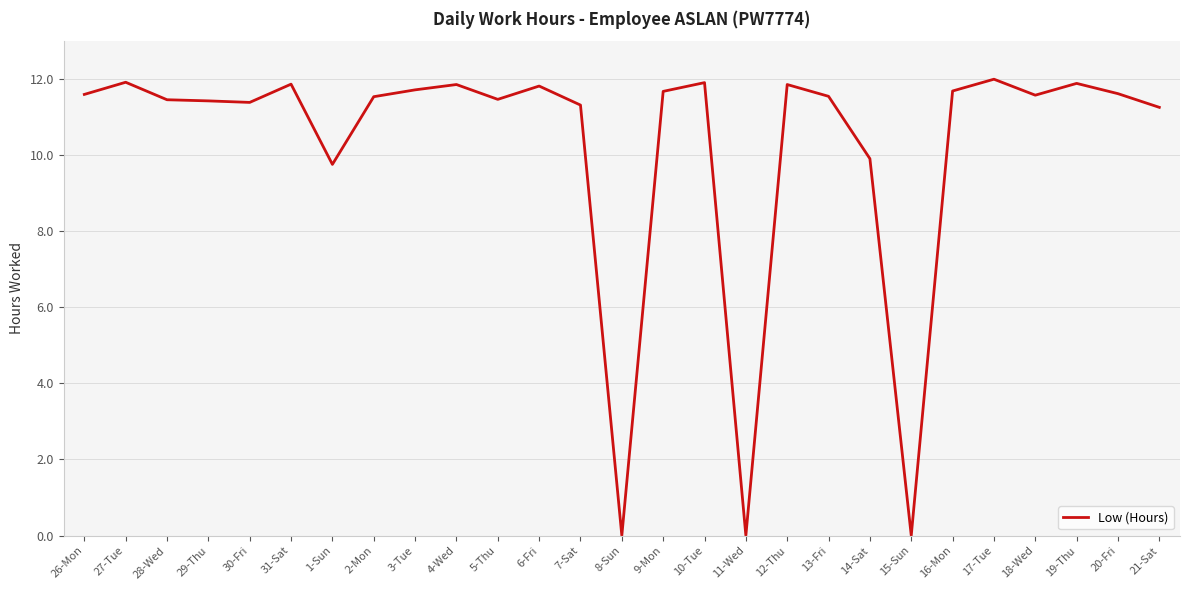

How many lines are shown in the chart?

1